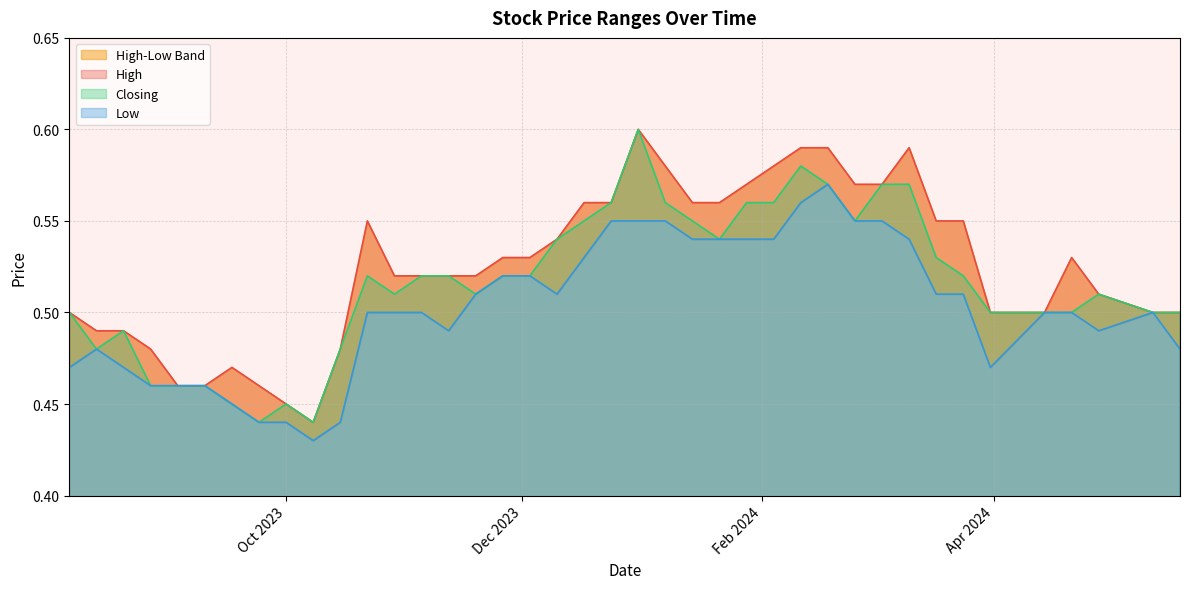

At which category is the sum across all series the highest?

31/12/2023